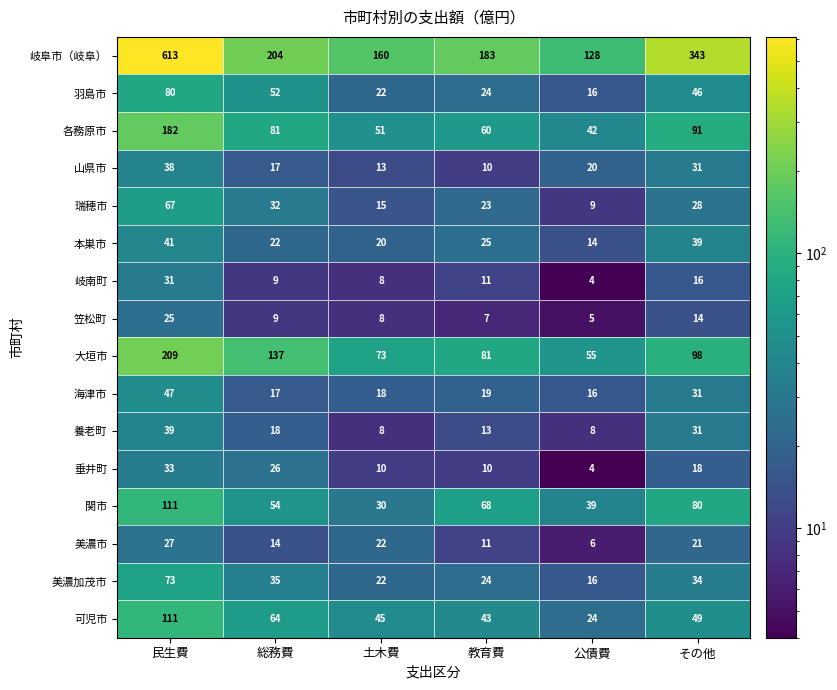

At which category is the sum across all series the highest?

民生費